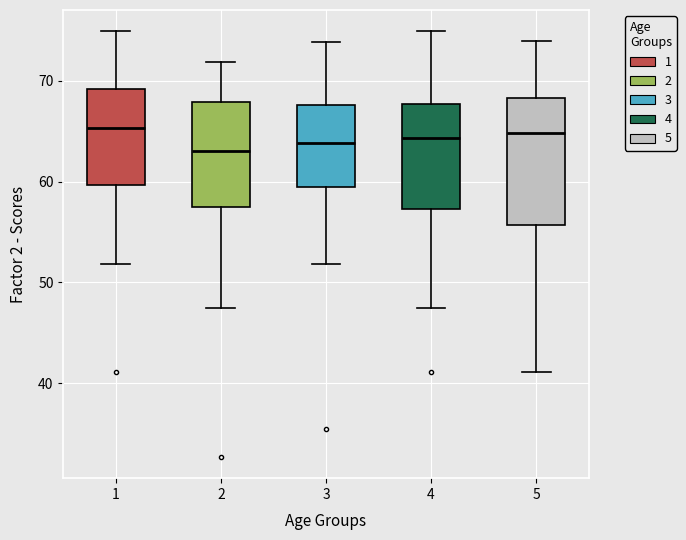

Where does the upper whisker of the box at x = 3 end on the y-axis? The values are not printed on the chart, so give them approximately, as read against the axis.

74